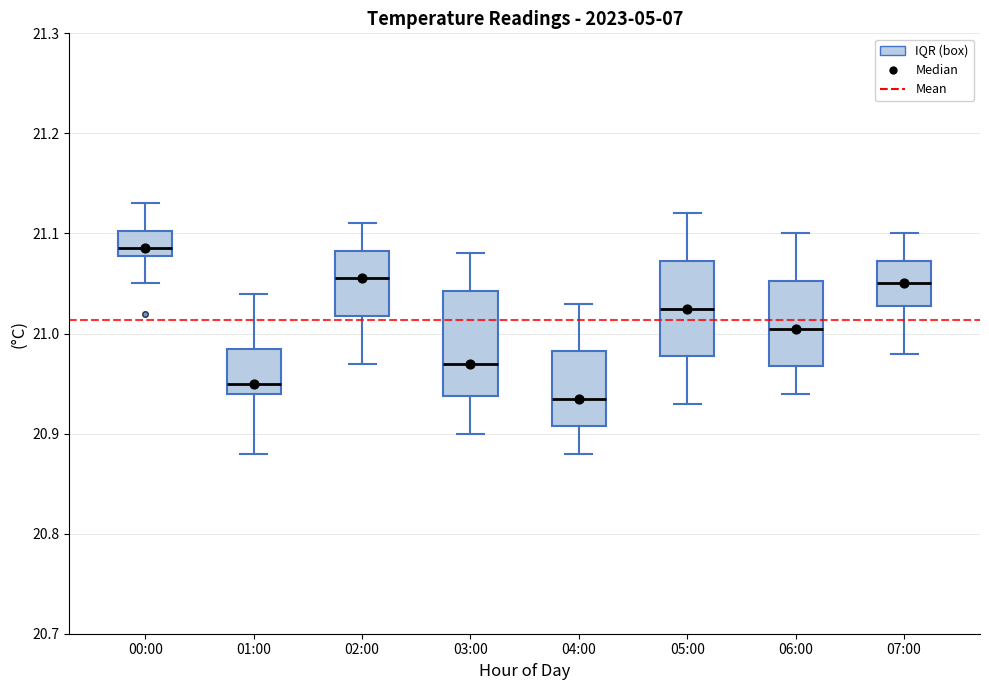

Which box is the tallest, from its lower edge to its upper edge?

03:00